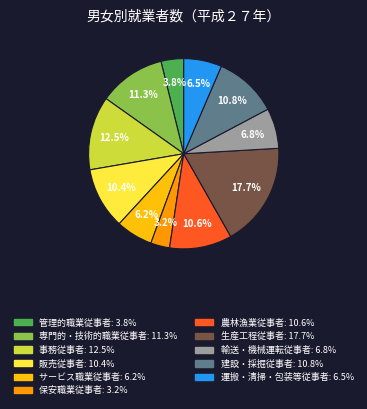

To the nearest percent, what is the average slice percentage?

9%